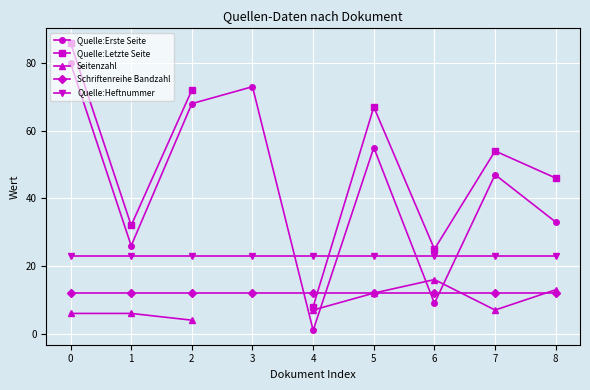

What is the value of the Schriftenreihe Bandzahl point at the 7th from the left?

12